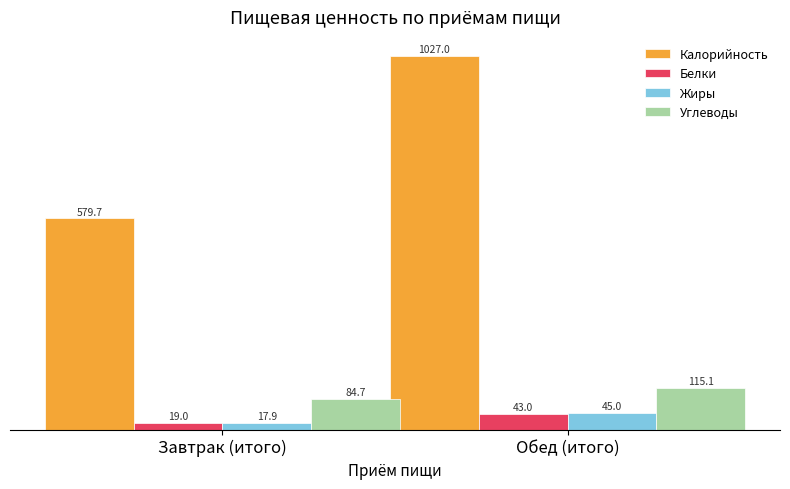

True or false: Белки has a value of 19.0 at Завтрак (итого).

True